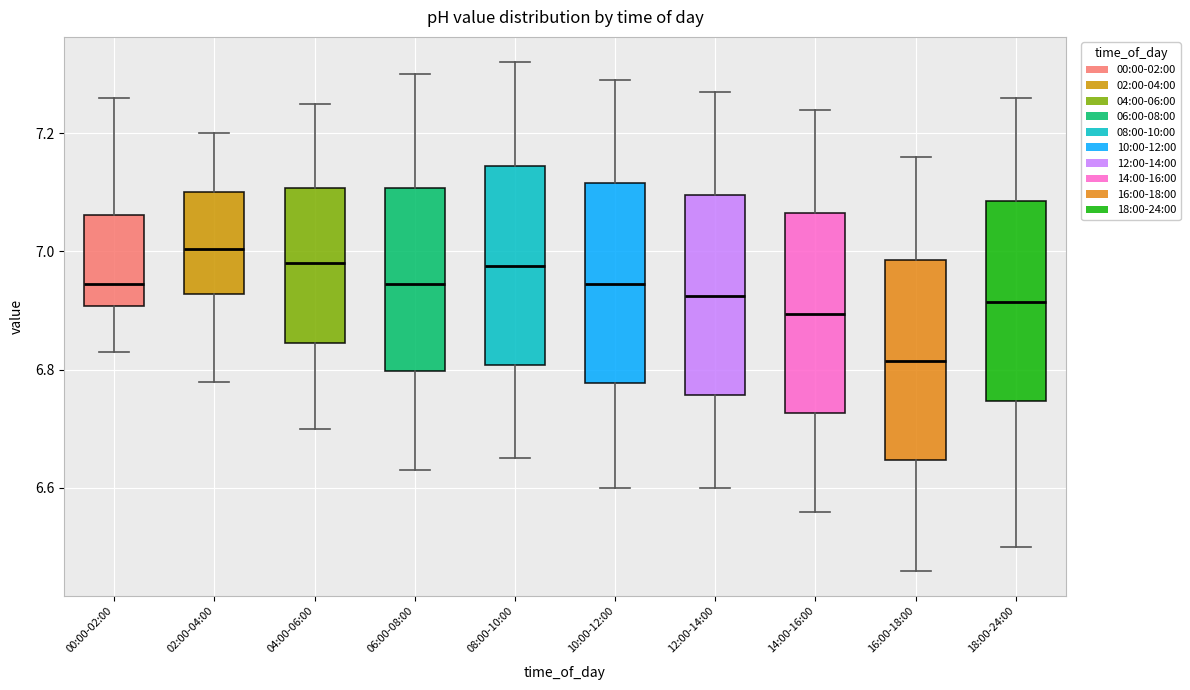

Reading left to right, transcribe this box plot: for each box, give where its median line is, the range the box spans, and where its two whiskers end, as read against the y-axis. The values are not printed on the chart, so give them approximately, as read against the axis.

00:00-02:00: median 6.94, box 6.90 to 7.06, whiskers 6.84 to 7.26
02:00-04:00: median 7.00, box 6.92 to 7.10, whiskers 6.78 to 7.20
04:00-06:00: median 6.98, box 6.84 to 7.10, whiskers 6.70 to 7.26
06:00-08:00: median 6.94, box 6.80 to 7.10, whiskers 6.64 to 7.30
08:00-10:00: median 6.98, box 6.80 to 7.14, whiskers 6.66 to 7.32
10:00-12:00: median 6.94, box 6.78 to 7.12, whiskers 6.60 to 7.30
12:00-14:00: median 6.92, box 6.76 to 7.10, whiskers 6.60 to 7.28
14:00-16:00: median 6.90, box 6.72 to 7.06, whiskers 6.56 to 7.24
16:00-18:00: median 6.82, box 6.64 to 6.98, whiskers 6.46 to 7.16
18:00-24:00: median 6.92, box 6.74 to 7.08, whiskers 6.50 to 7.26